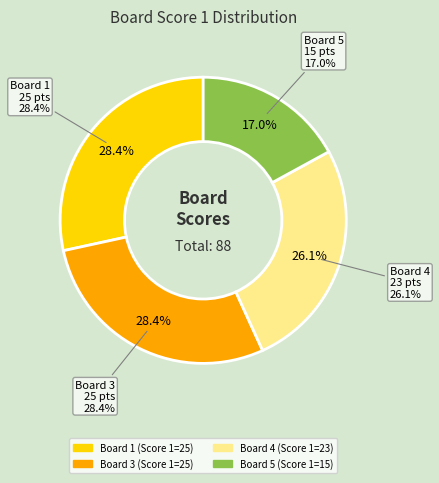

What is the ratio of the value at 4 to the value at 1?

0.9